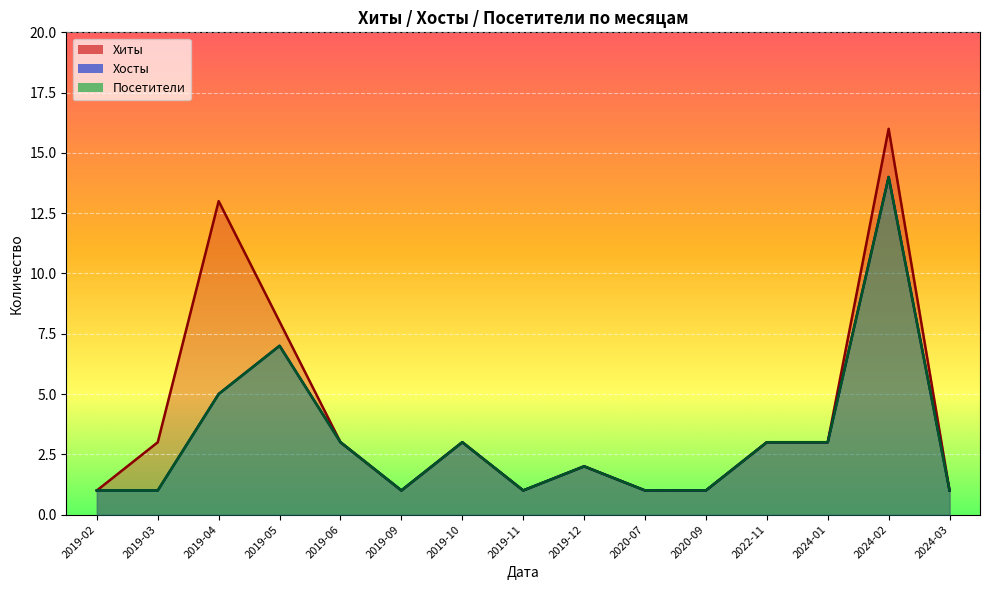

Reading left to right, extract all data points from this chart.

Хиты: 2019-02=1	2019-03=3	2019-04=13	2019-05=8	2019-06=3	2019-09=1	2019-10=3	2019-11=1	2019-12=2	2020-07=1	2020-09=1	2022-11=3	2024-01=3	2024-02=16	2024-03=1
Хосты: 2019-02=1	2019-03=1	2019-04=5	2019-05=7	2019-06=3	2019-09=1	2019-10=3	2019-11=1	2019-12=2	2020-07=1	2020-09=1	2022-11=3	2024-01=3	2024-02=14	2024-03=1
Посетители: 2019-02=1	2019-03=1	2019-04=5	2019-05=7	2019-06=3	2019-09=1	2019-10=3	2019-11=1	2019-12=2	2020-07=1	2020-09=1	2022-11=3	2024-01=3	2024-02=14	2024-03=1